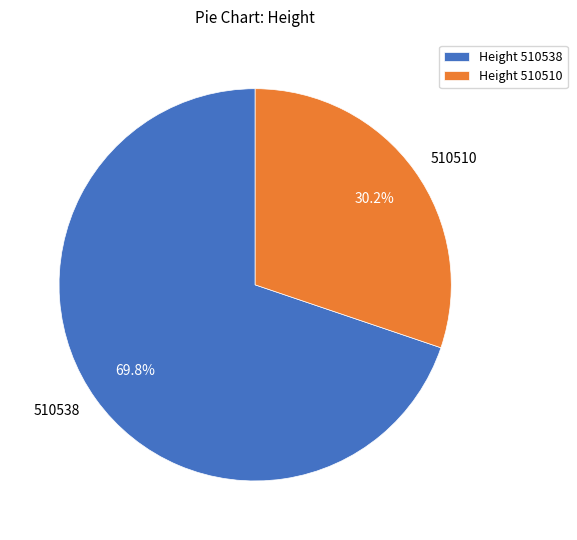

Is there any slice that represents more than half of the pie?

Yes